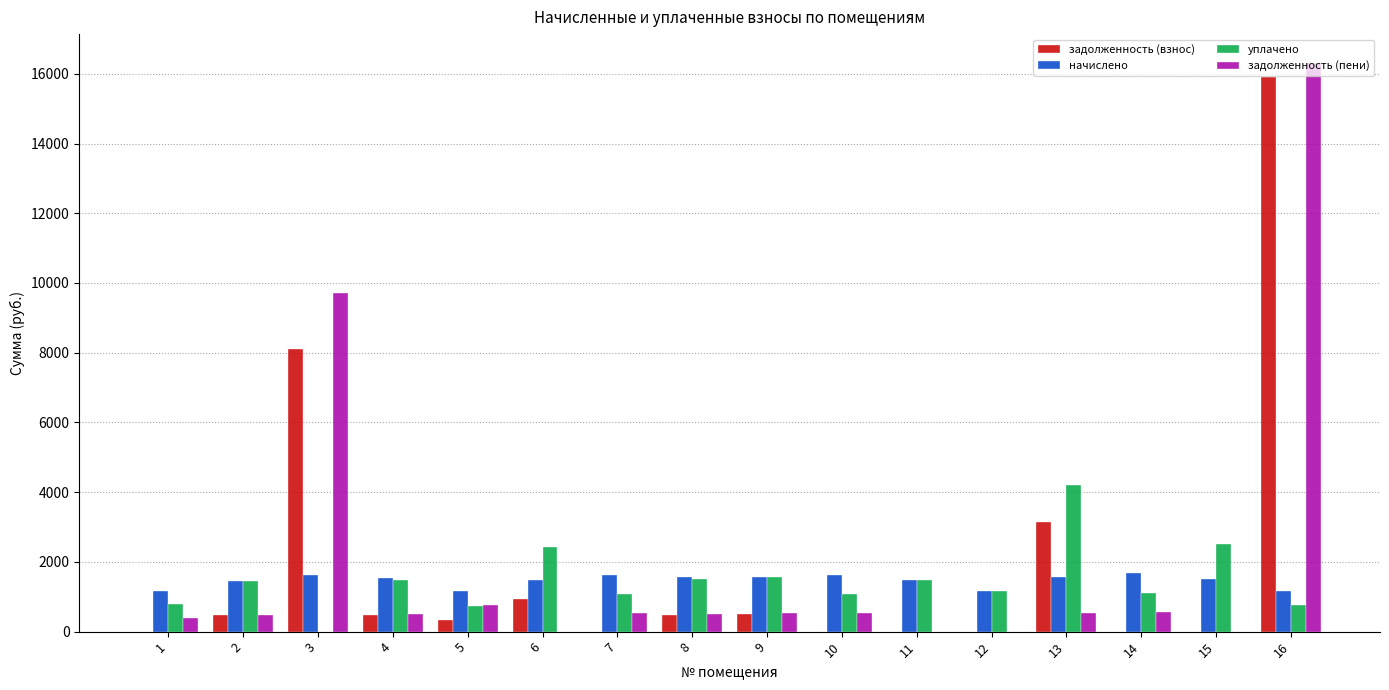

Which series has the widest spread of values?

задолженность (пени)